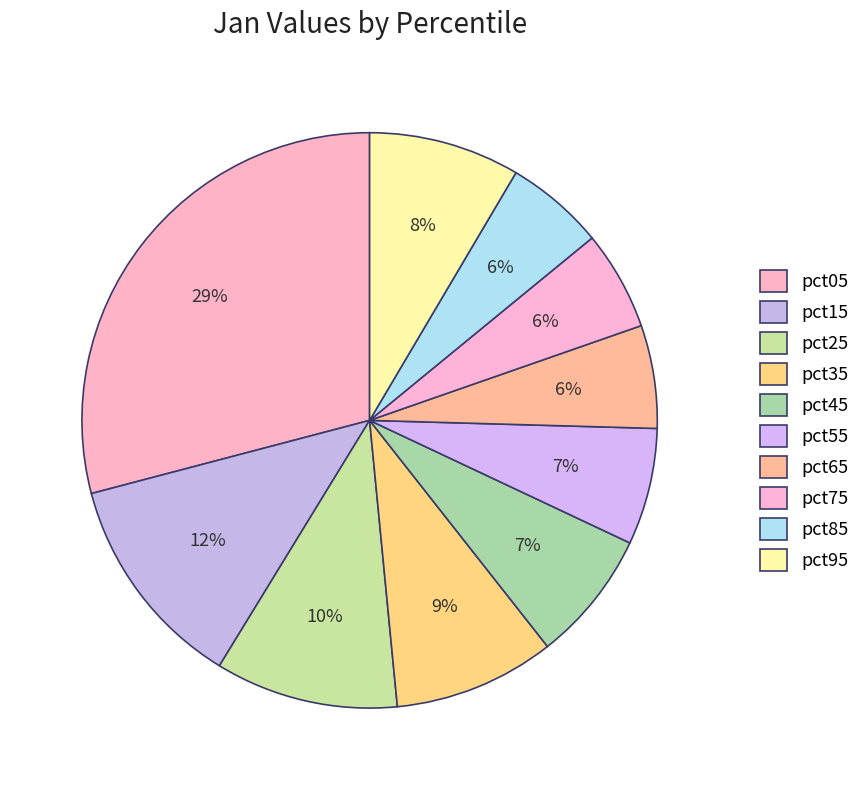

What percentage do pct85 and pct65 together represent?

11.4%